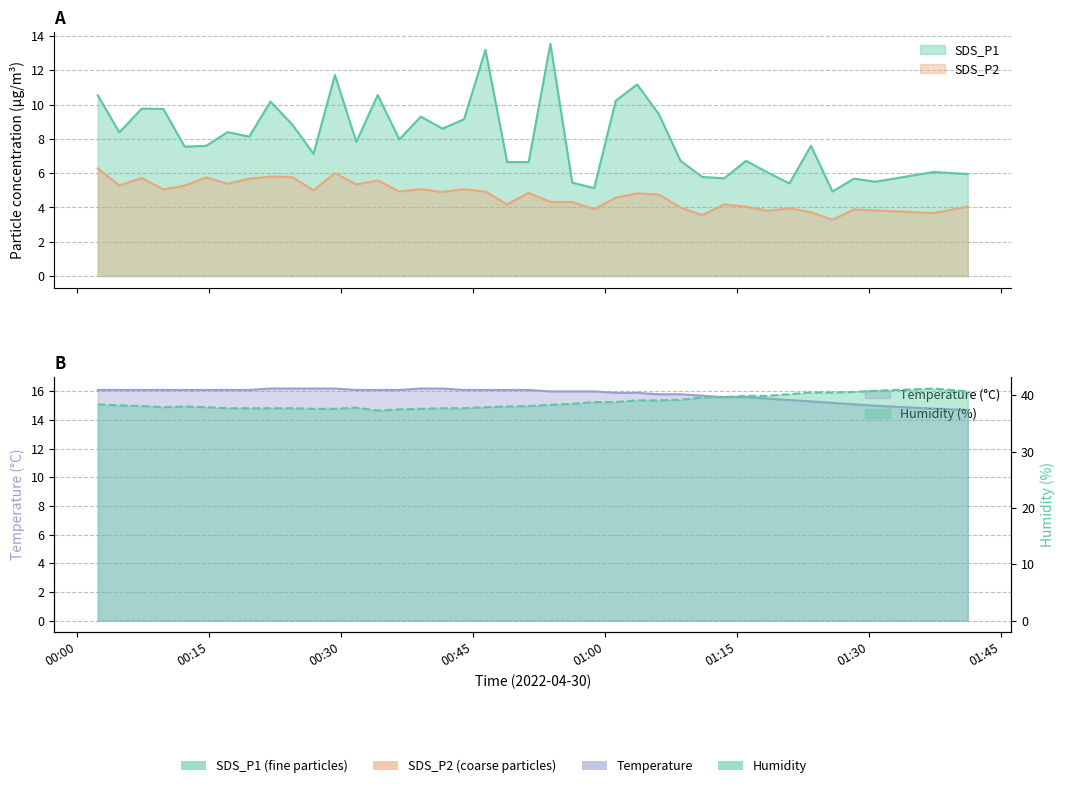

True or false: Humidity has more than 2 points higher than both neighbors.

True